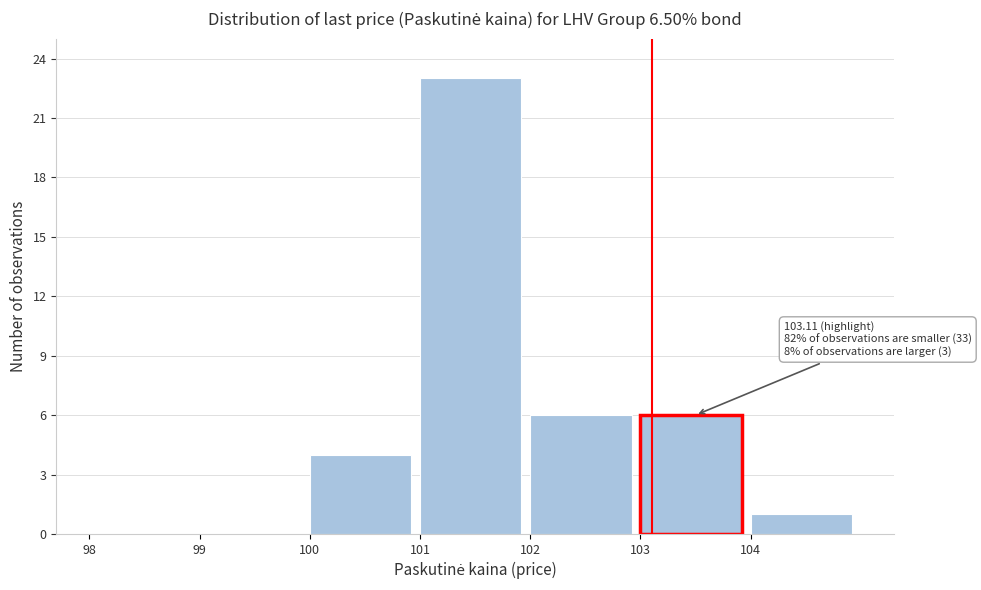

Over which range of the x-axis is the bar tallest?

101 to 102